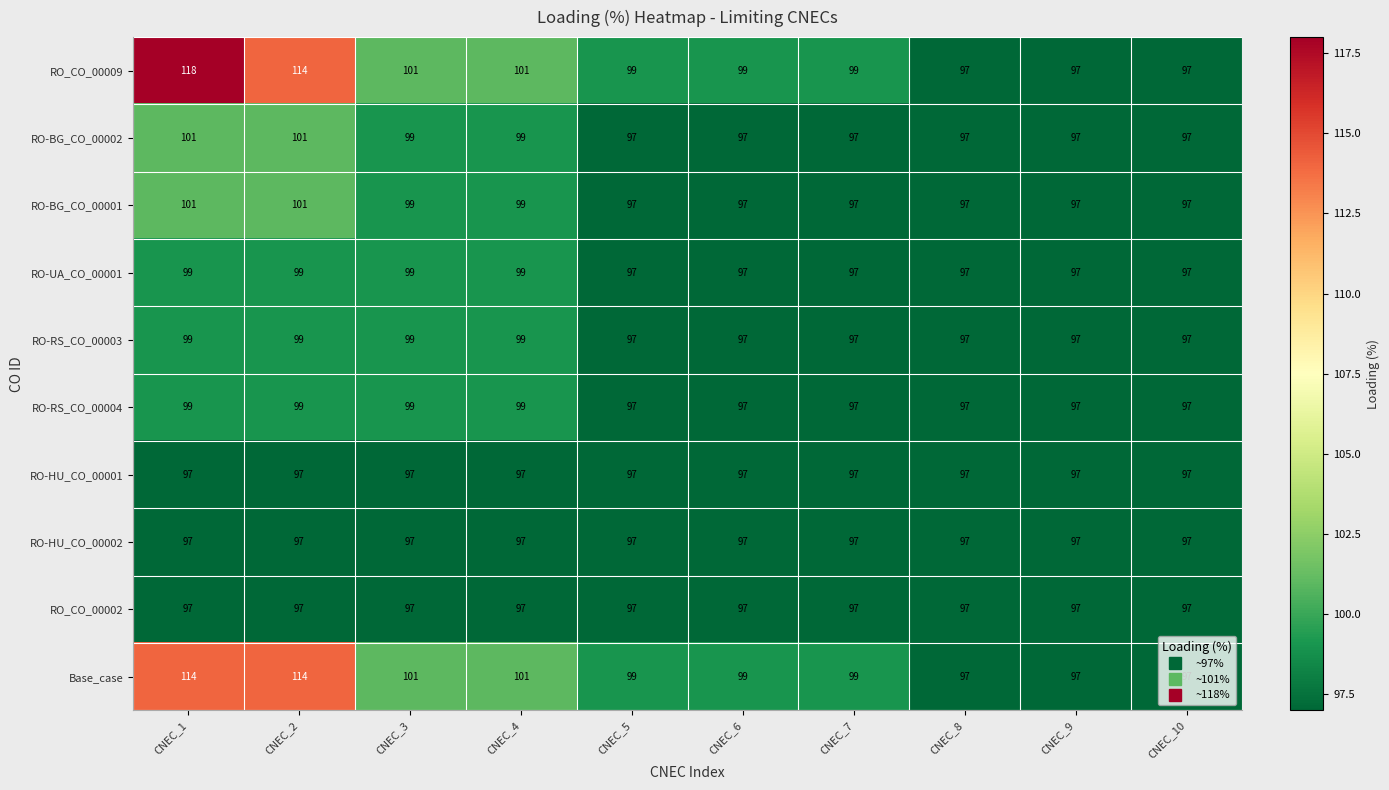

What is the average value of the RO-RS_CO_00003 series?

98